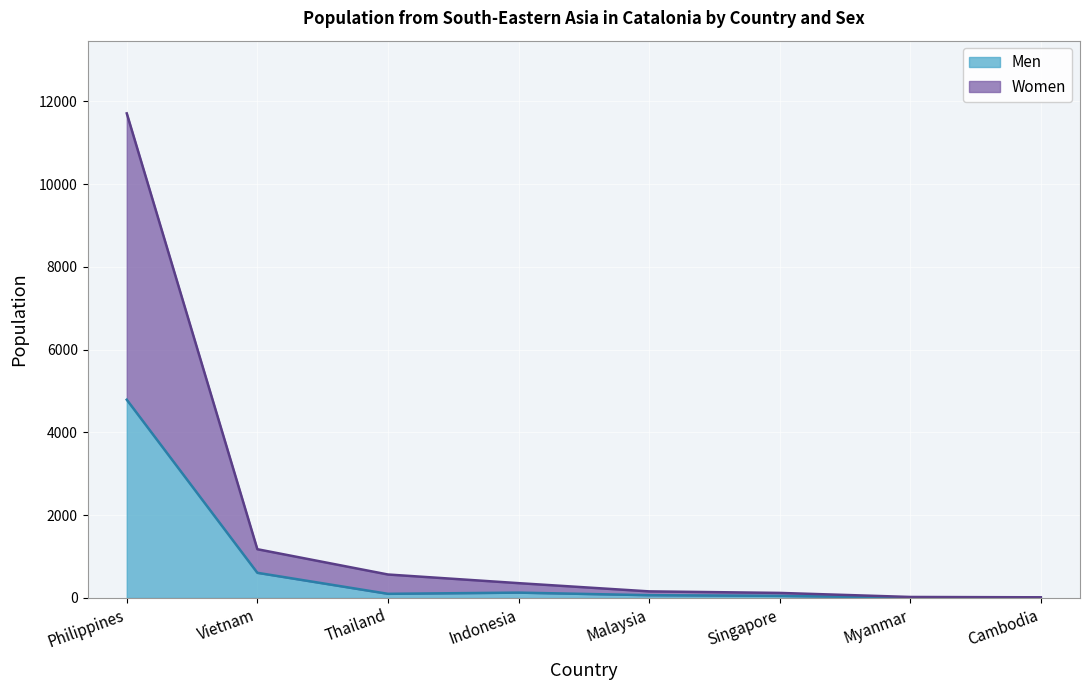

What is the label of the 3rd point from the left?

Thailand